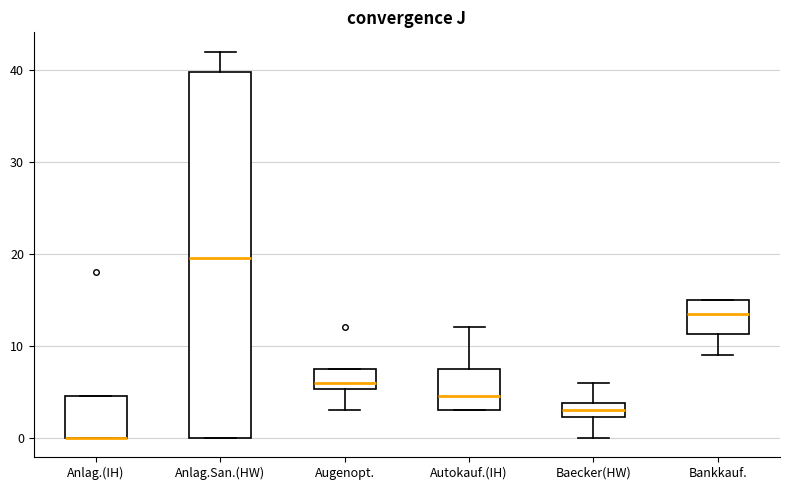

Which box is the tallest, from its lower edge to its upper edge?

Anlag.San.(HW)